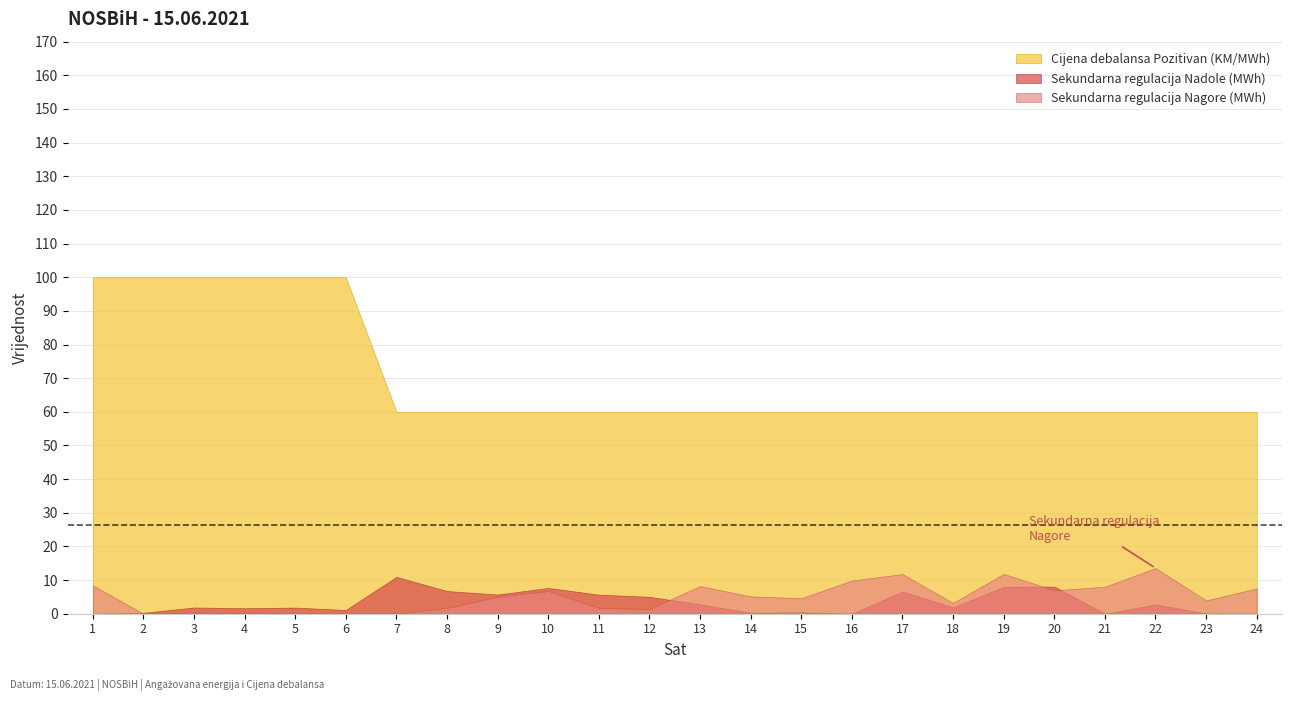

What is the value of the Sekundarna regulacija Nadole (MWh) point at the 6th from the left?

1.1